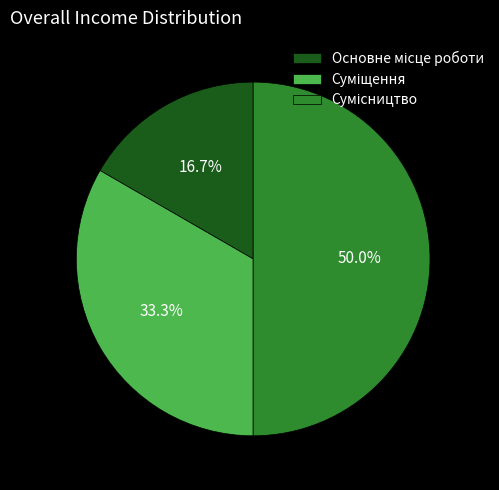

How many slices are in this pie chart?

3